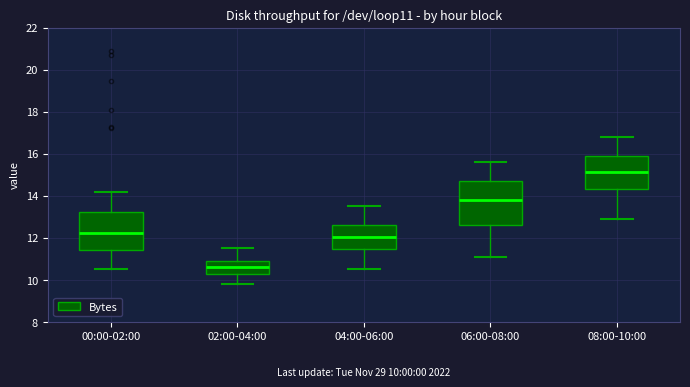

Which box has the highest median line?

08:00-10:00